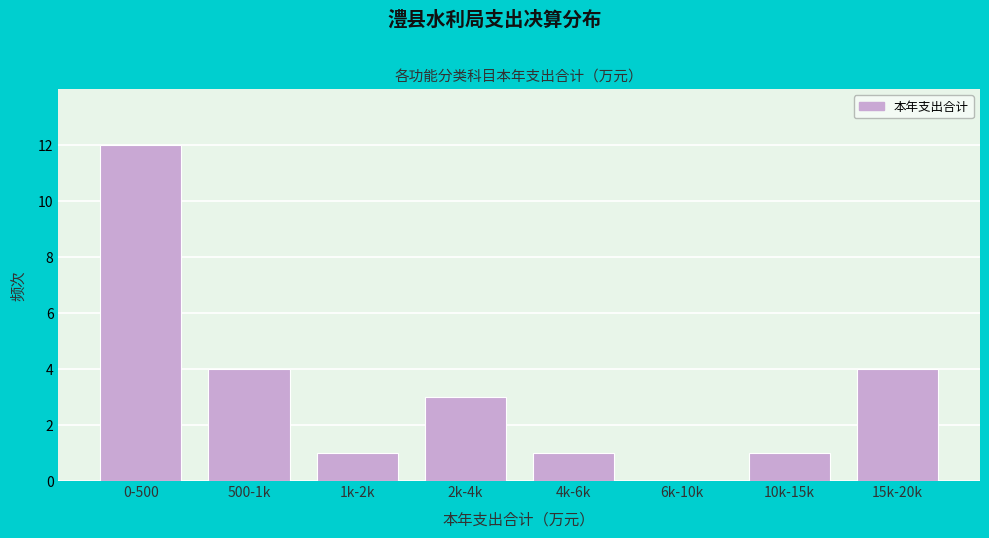

Reading left to right, transcribe all the data shown in this chart.

0-500=12	500-1k=4	1k-2k=1	2k-4k=3	4k-6k=1	6k-10k=0	10k-15k=1	15k-20k=4